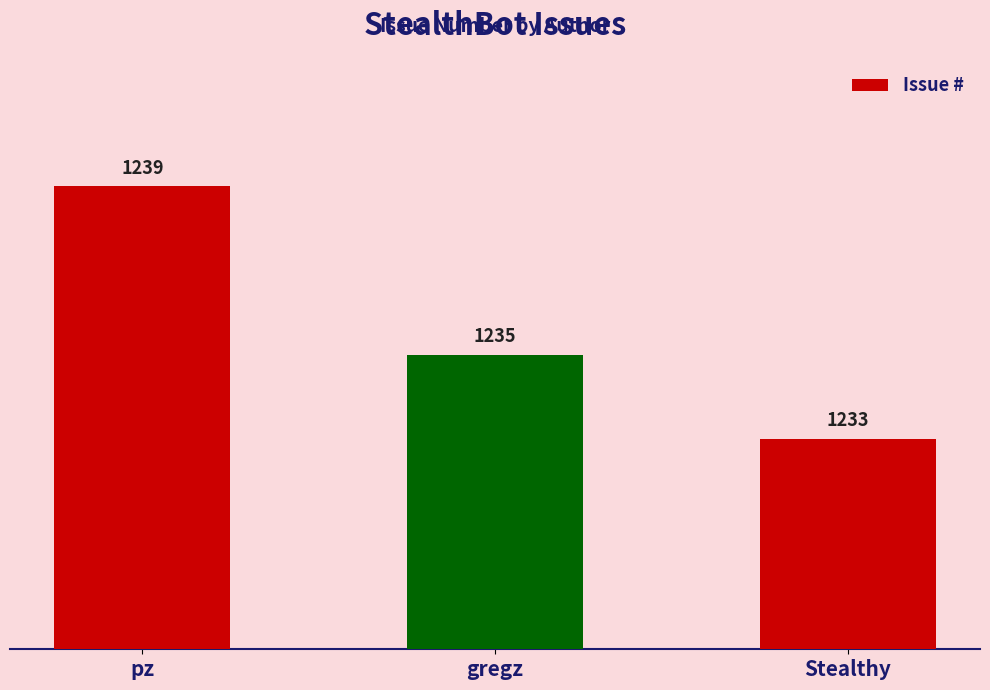

What is the label of the 3rd bar from the left?

Stealthy